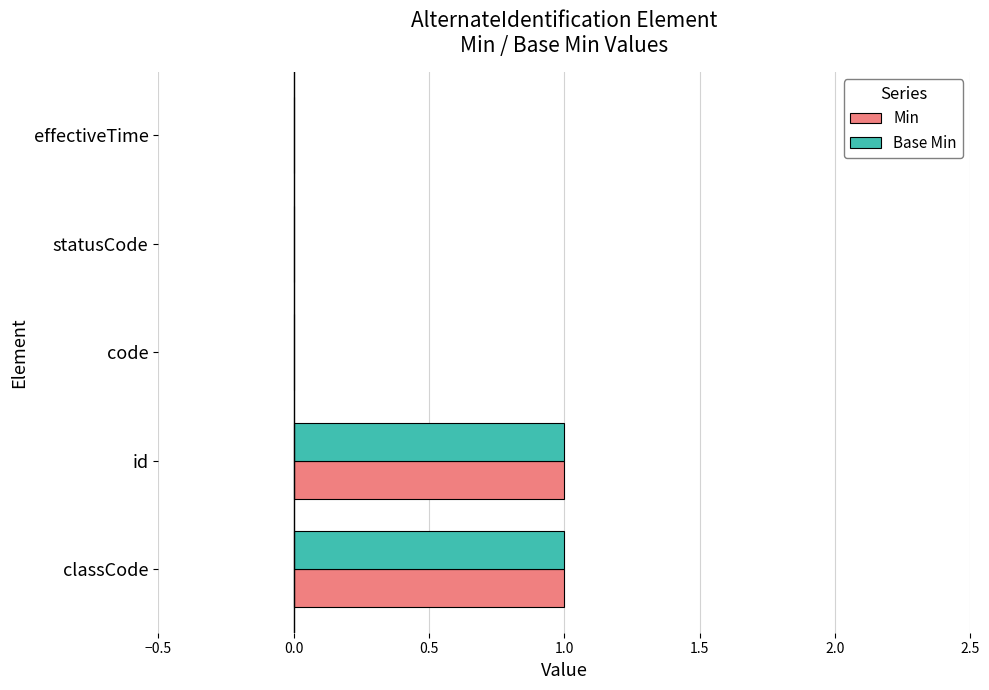

Is the value of Base Min at effectiveTime greater than the value of Min at id?

No